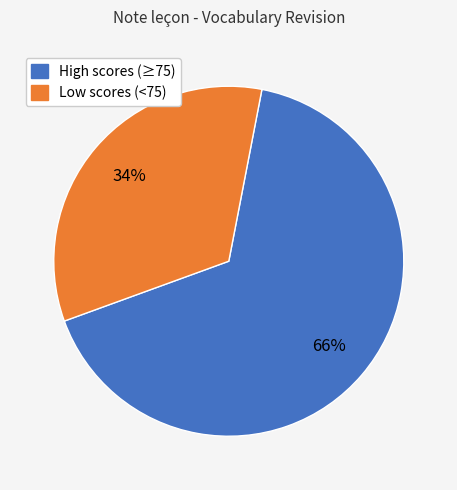

Which slice is the largest?

High scores (≥75)